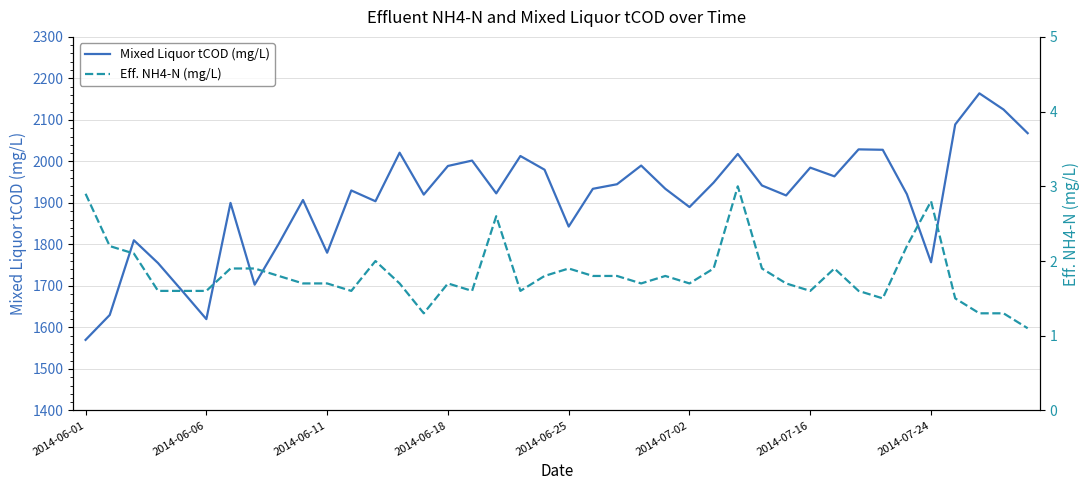

What is the value of the Eff. NH4-N (mg/L) point at the 3rd from the left?

2.1